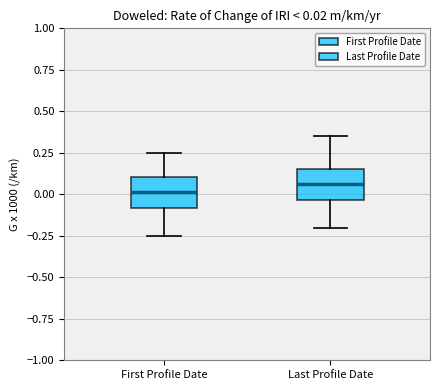

Which box has the lowest median line?

First Profile Date